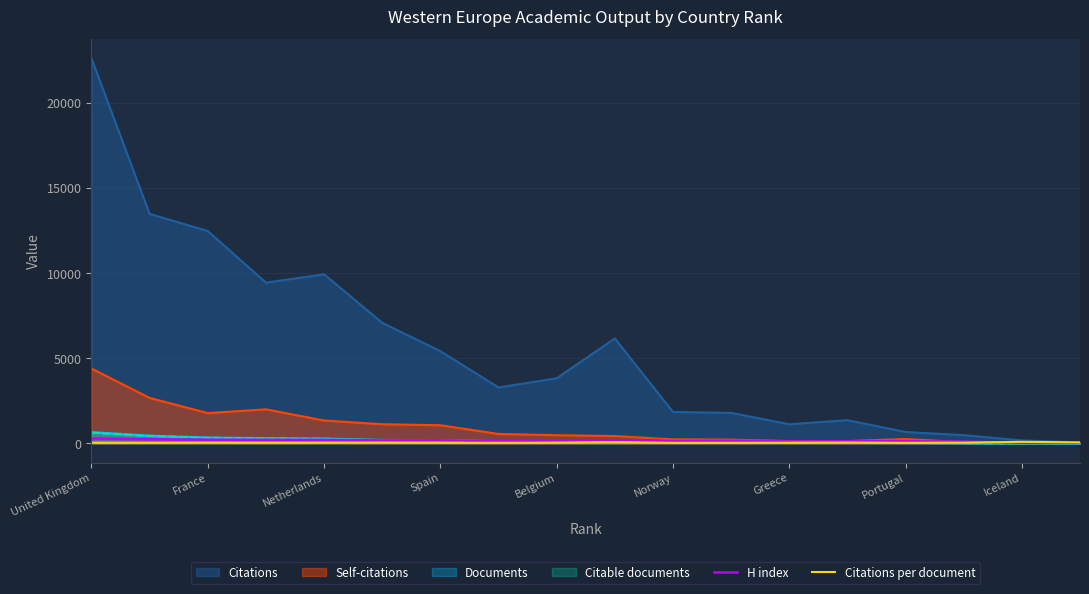

What is the difference between the maximum and minimum values in the Citations per document series?

57.0